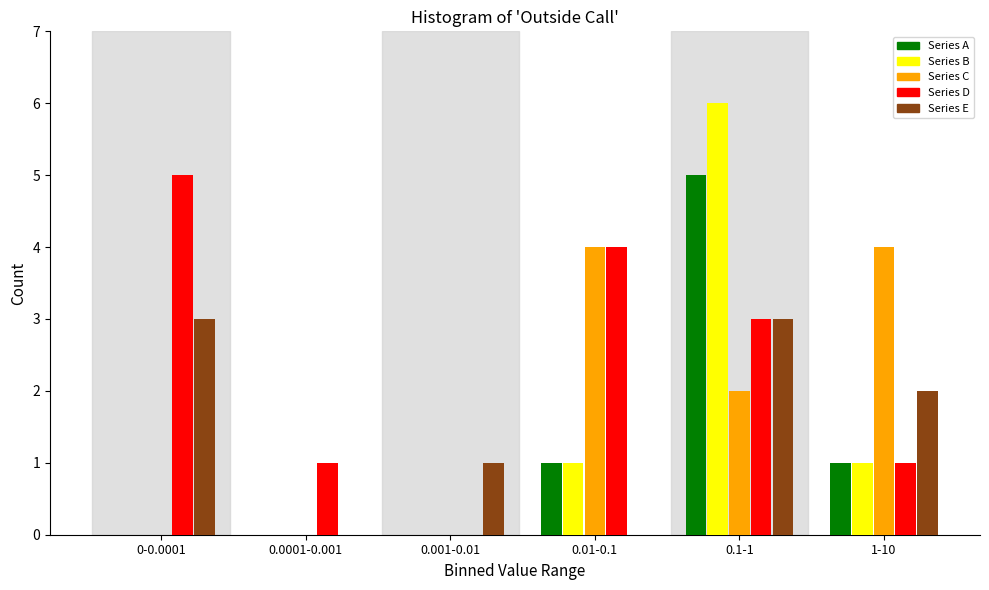

Reading left to right, what are all the values shown in this chart?

Series A: 0-0.0001=0	0.0001-0.001=0	0.001-0.01=0	0.01-0.1=1	0.1-1=5	1-10=1
Series B: 0-0.0001=0	0.0001-0.001=0	0.001-0.01=0	0.01-0.1=1	0.1-1=6	1-10=1
Series C: 0-0.0001=0	0.0001-0.001=0	0.001-0.01=0	0.01-0.1=4	0.1-1=2	1-10=4
Series D: 0-0.0001=5	0.0001-0.001=1	0.001-0.01=0	0.01-0.1=4	0.1-1=3	1-10=1
Series E: 0-0.0001=3	0.0001-0.001=0	0.001-0.01=1	0.01-0.1=0	0.1-1=3	1-10=2